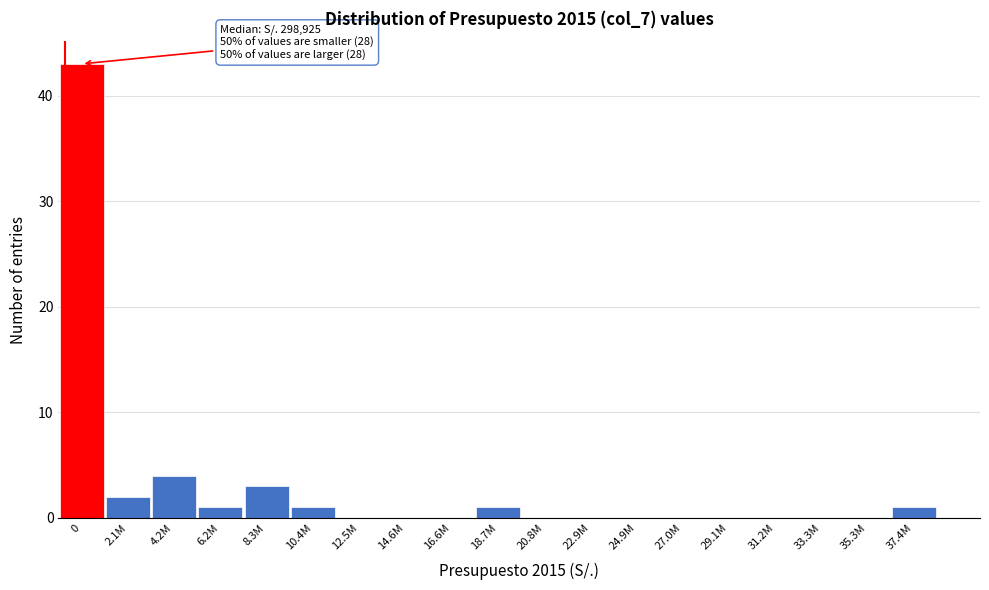

Reading right to left, transcribe all the data shown in this chart.

37.4M=1	35.3M=0	33.3M=0	31.2M=0	29.1M=0	27.0M=0	24.9M=0	22.9M=0	20.8M=0	18.7M=1	16.6M=0	14.6M=0	12.5M=0	10.4M=1	8.3M=3	6.2M=1	4.2M=4	2.1M=2	0=43